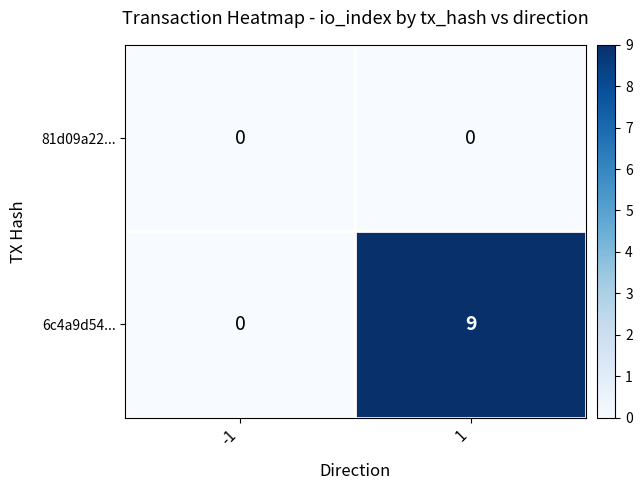

What is the greatest value displayed?

9